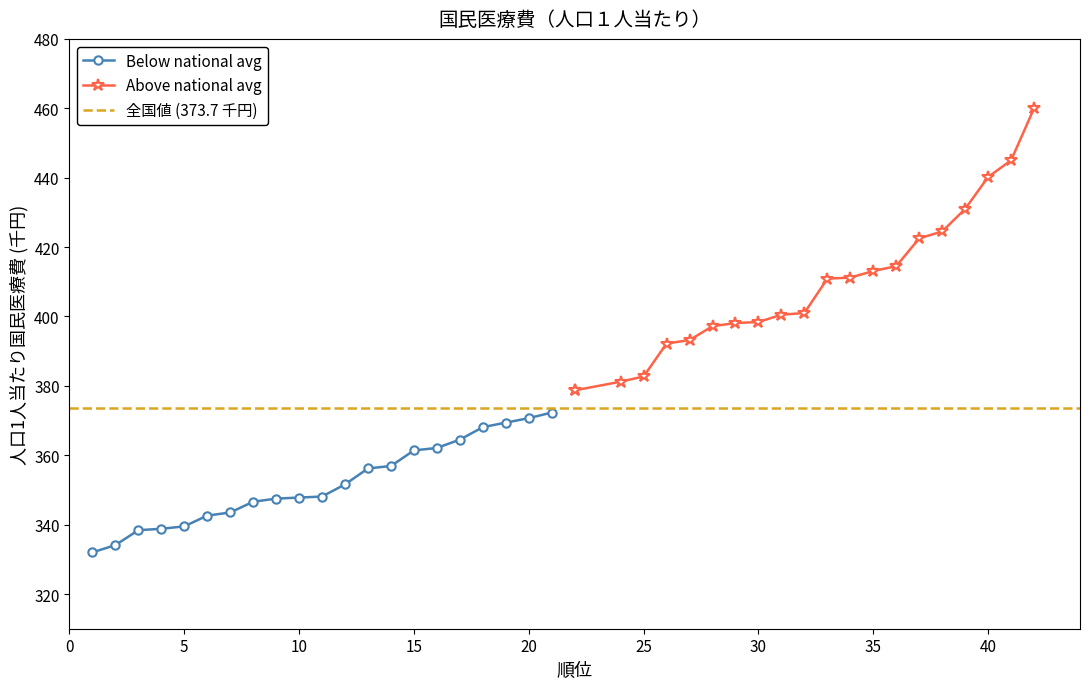

List the series in order of their overall mean, lowest first.

Below national avg, Above national avg